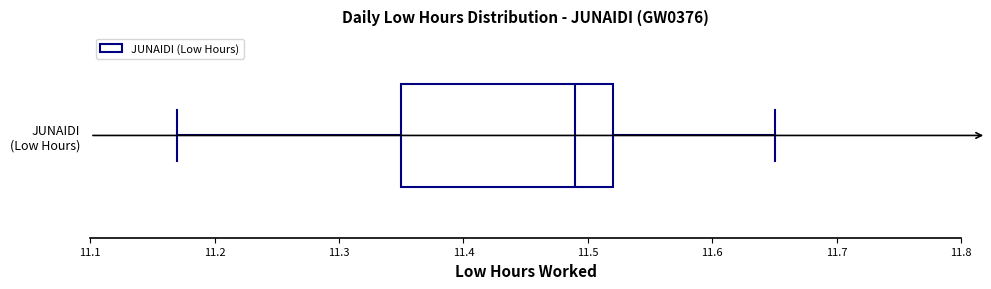

Where does the right whisker of the box for JUNAIDI (Low Hours) end on the x-axis? The values are not printed on the chart, so give them approximately, as read against the axis.

11.65